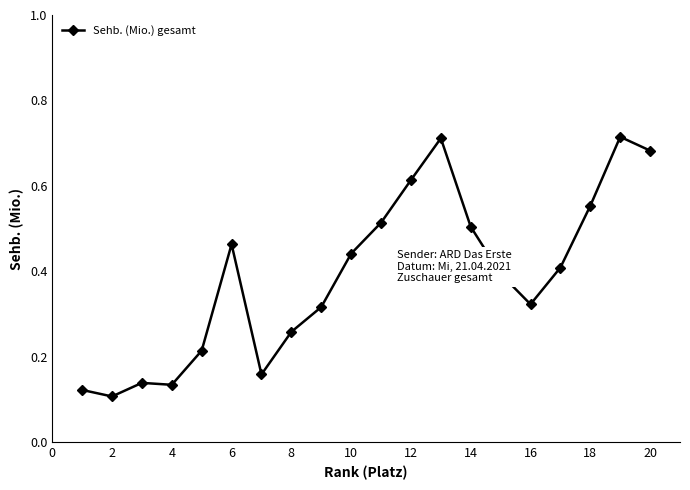

How many distinct data groups are displayed?

1